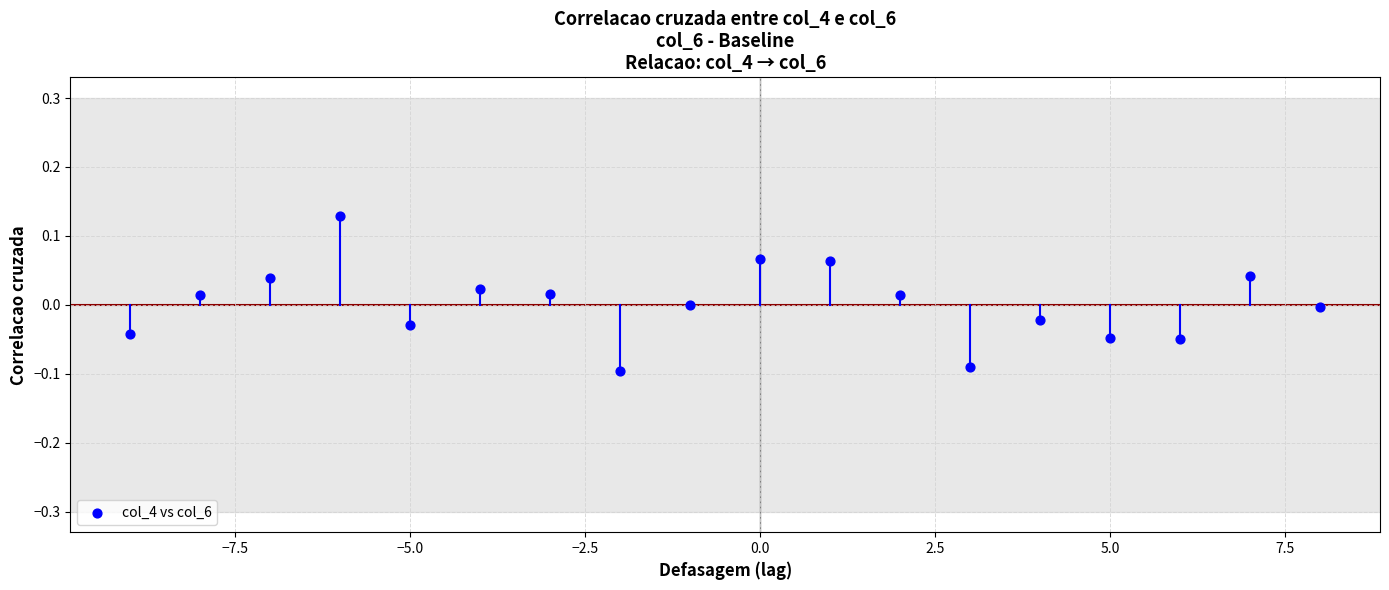

How many points are shown in the scatter plot?

18